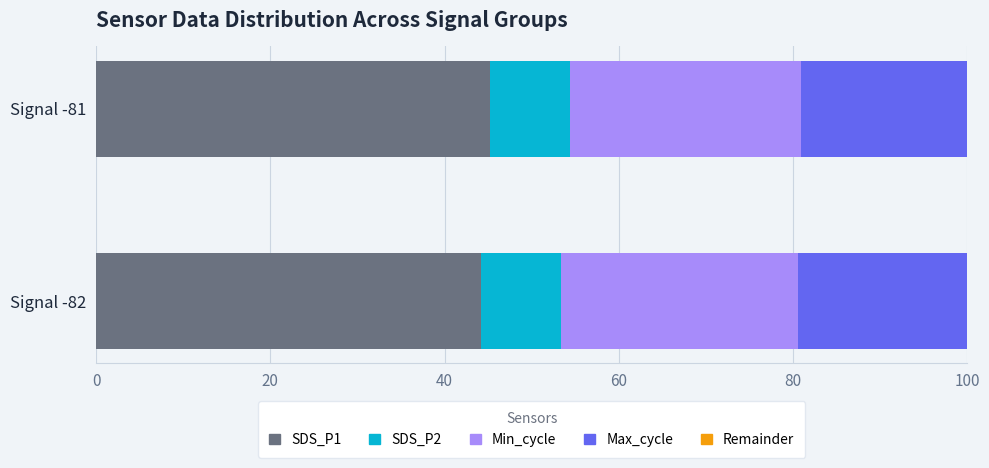

Is it true that SDS_P1 equals 61.2 at Signal -82?

False